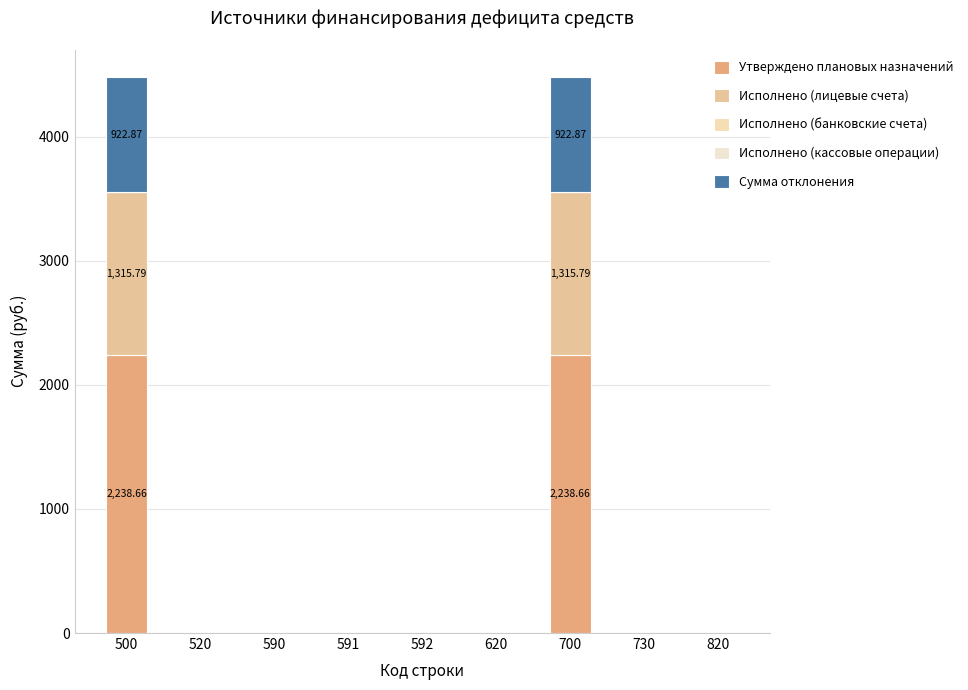

Which has a higher value, 730 or 820?

730